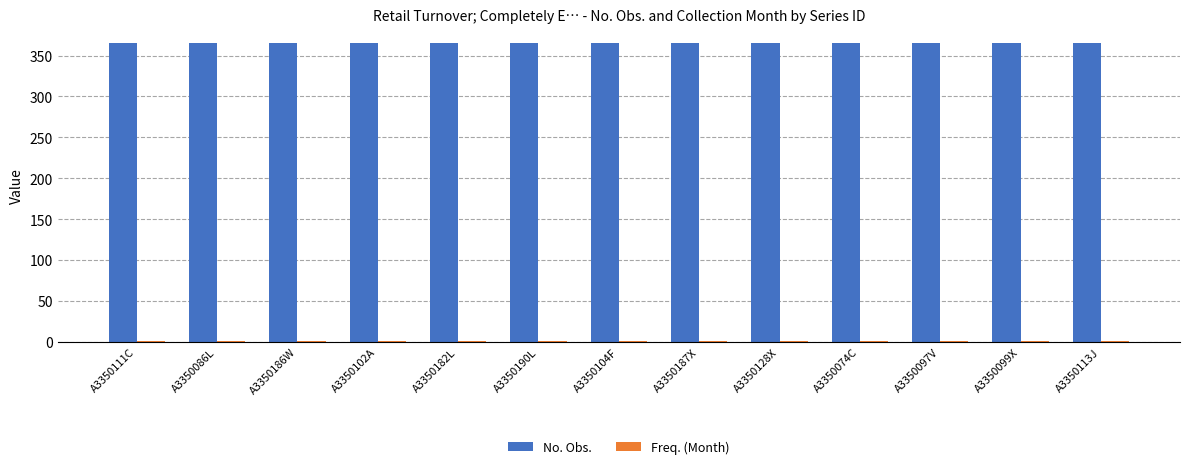

The No. Obs. series shows 569 at A3350186W. True or false?

False